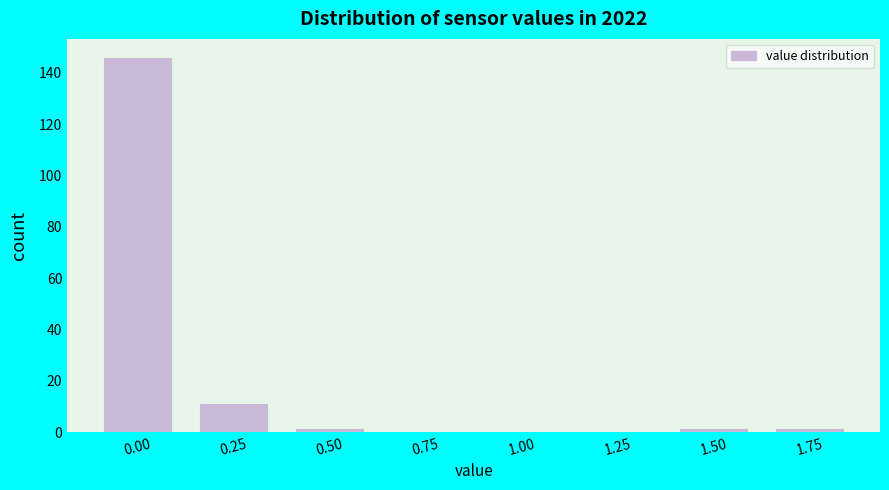

Reading right to left, extract all data points from this chart.

1.75=1	1.50=1	1.25=0	1.00=0	0.75=0	0.50=1	0.25=11	0.00=146